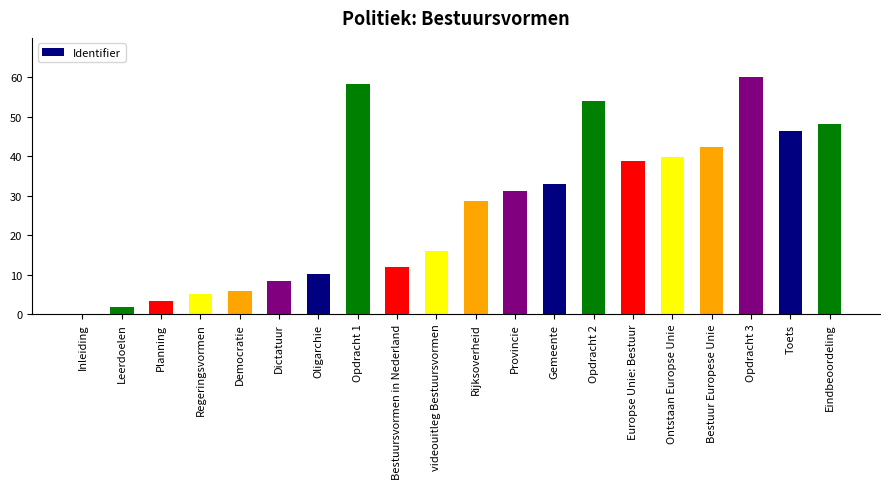

At which category does the chart reach its peak across all series?

Opdracht 3